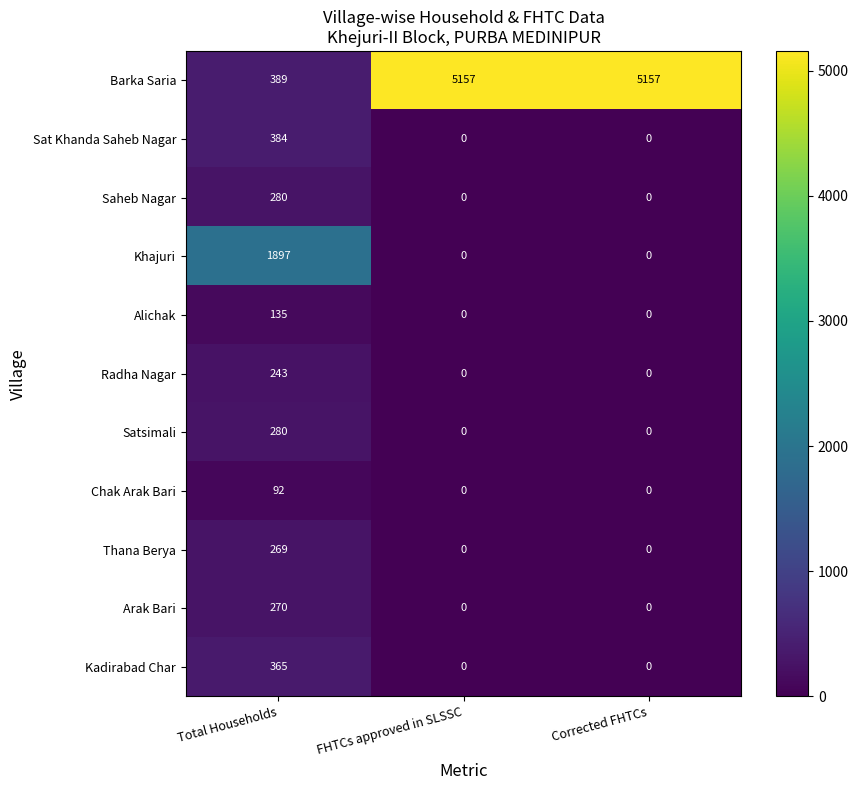

How many series are shown in this chart?

11